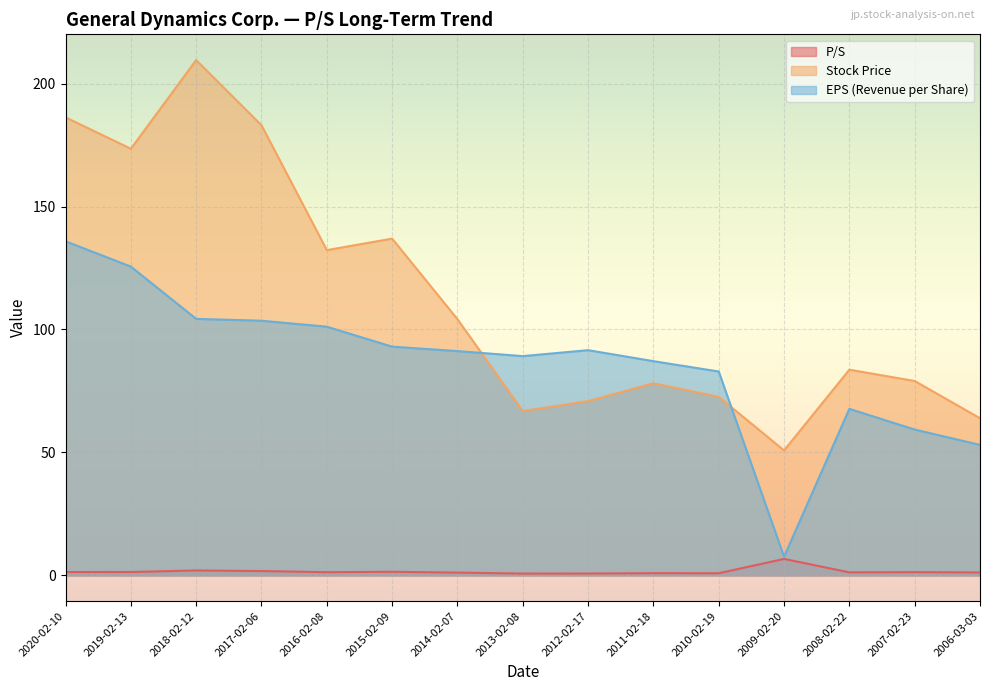

What is the total value across all series at 2011-02-18?

166.1